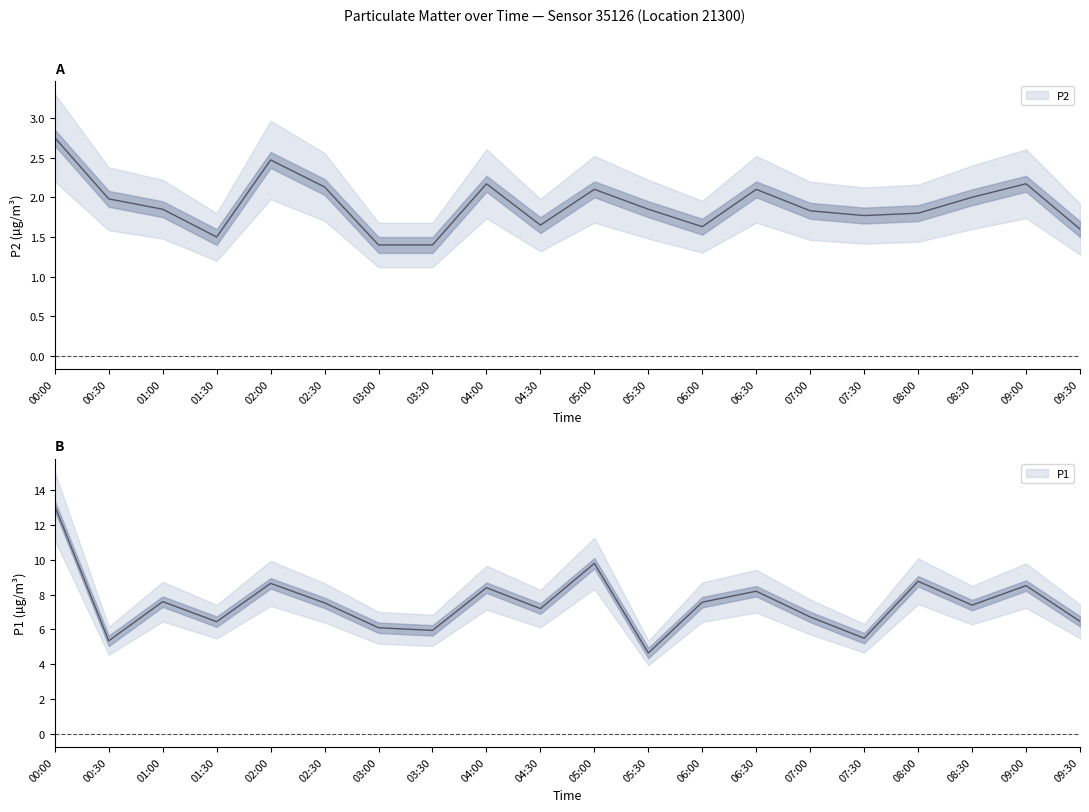

True or false: P2 and P1 intersect in this chart.

False